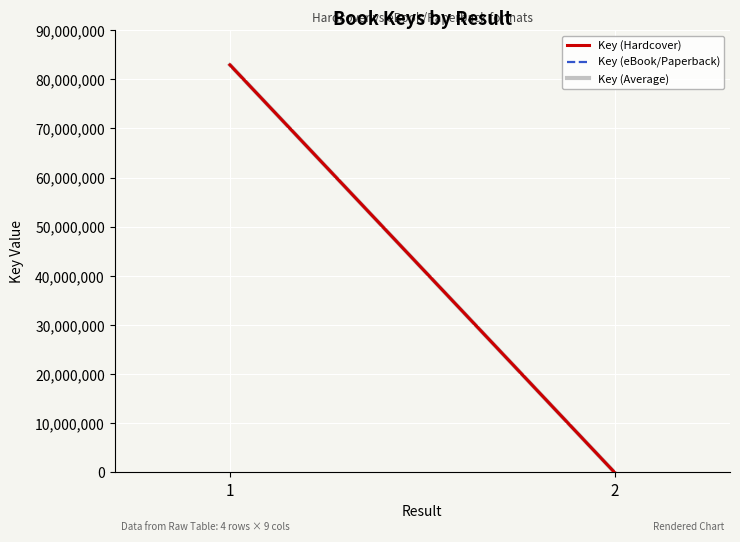

Which series has the widest spread of values?

Key (Hardcover)